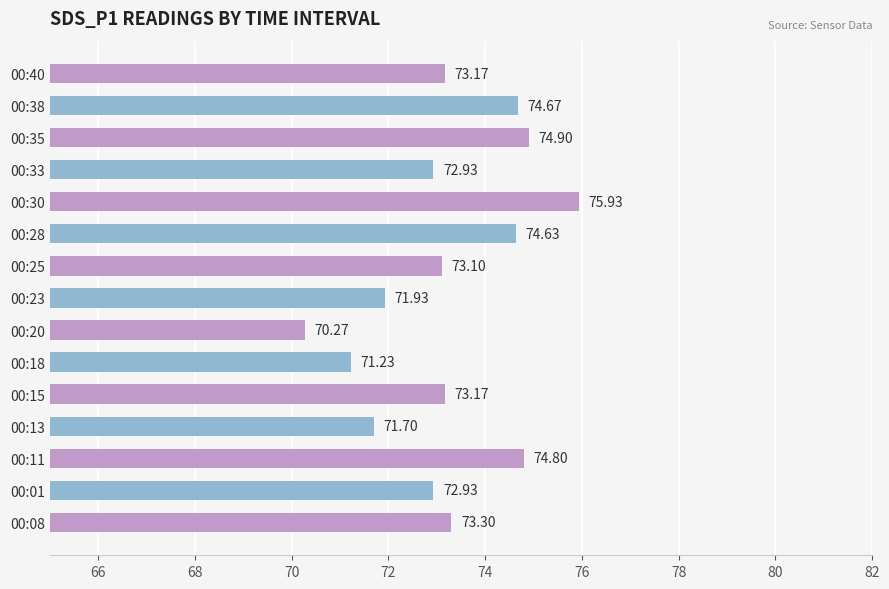

Which has a higher value, 00:18 or 00:25?

00:25